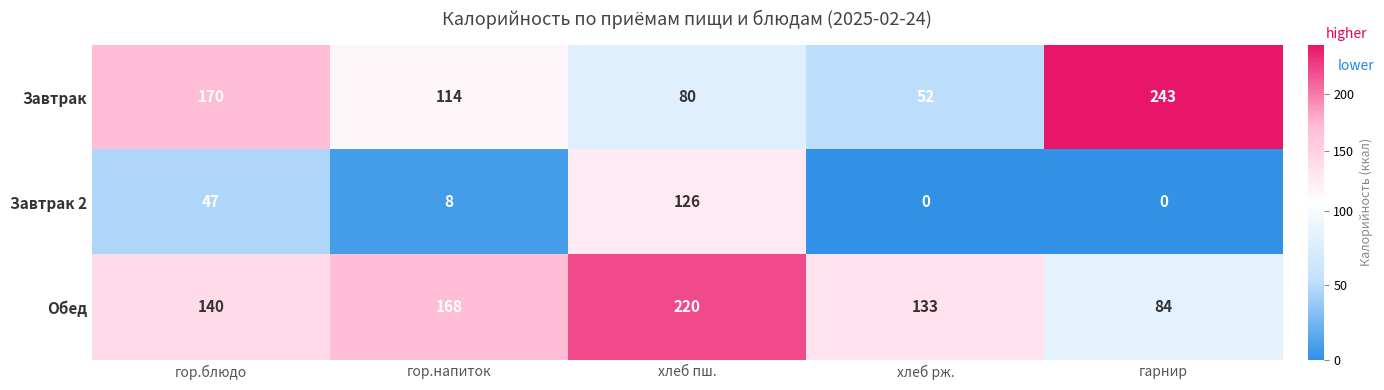

What is the difference between the maximum and minimum values in the Завтрак 2 series?

126